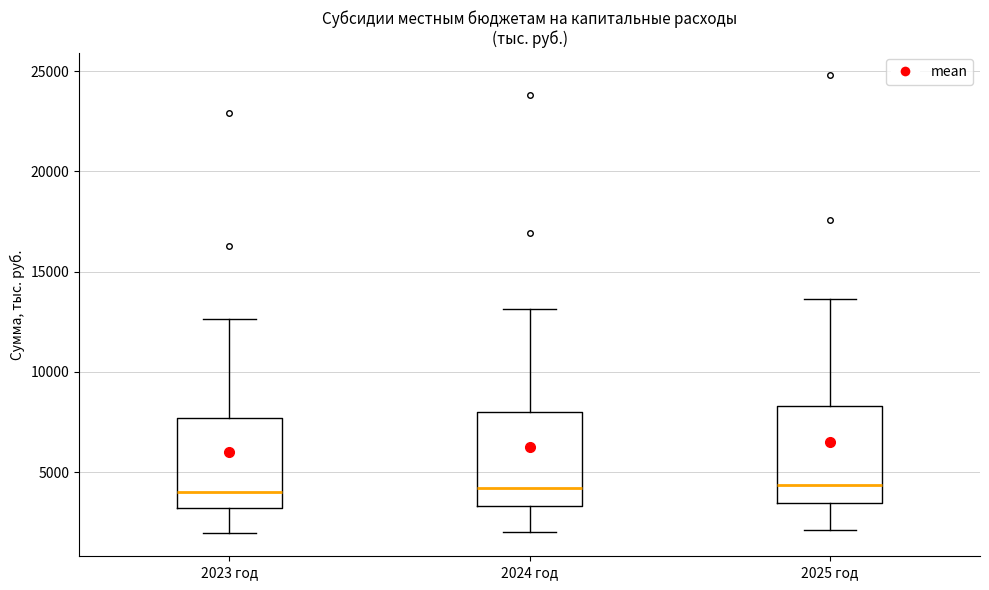

Reading left to right, transcribe this box plot: for each box, give where its median line is, the range the box spans, and where its two whiskers end, as read against the y-axis. The values are not printed on the chart, so give them approximately, as read against the axis.

2023 год: median 4000, box 3000 to 7500, whiskers 2000 to 12500
2024 год: median 4000, box 3500 to 8000, whiskers 2000 to 13000
2025 год: median 4500, box 3500 to 8500, whiskers 2000 to 13500